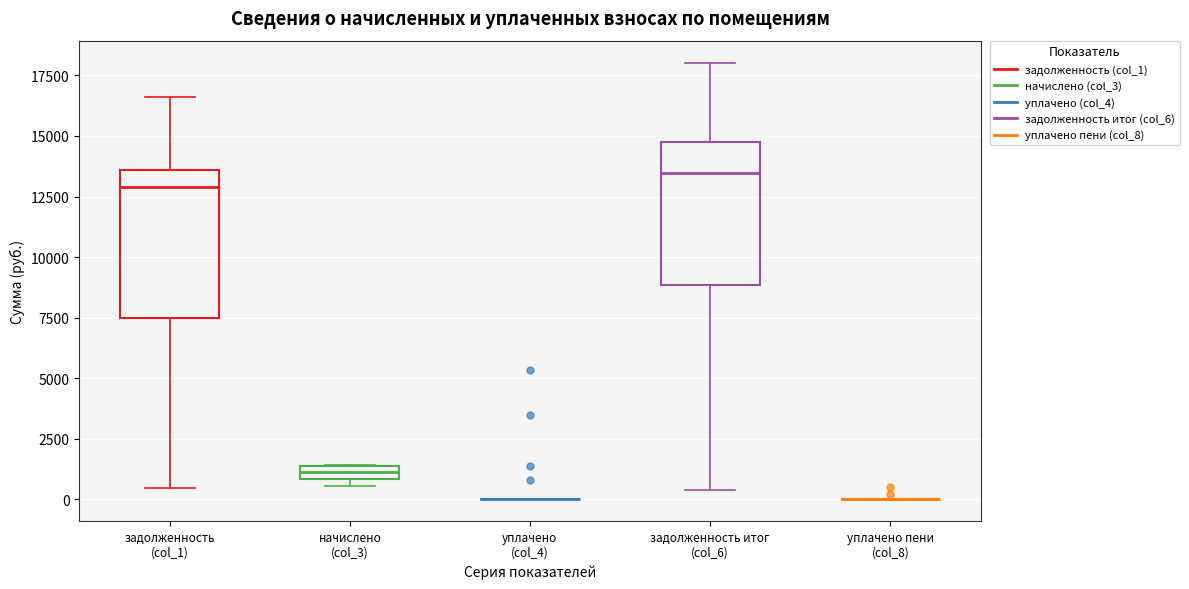

Where does the median line of the box for задолженность итог (col_6) sit on the y-axis? The values are not printed on the chart, so give them approximately, as read against the axis.

13500